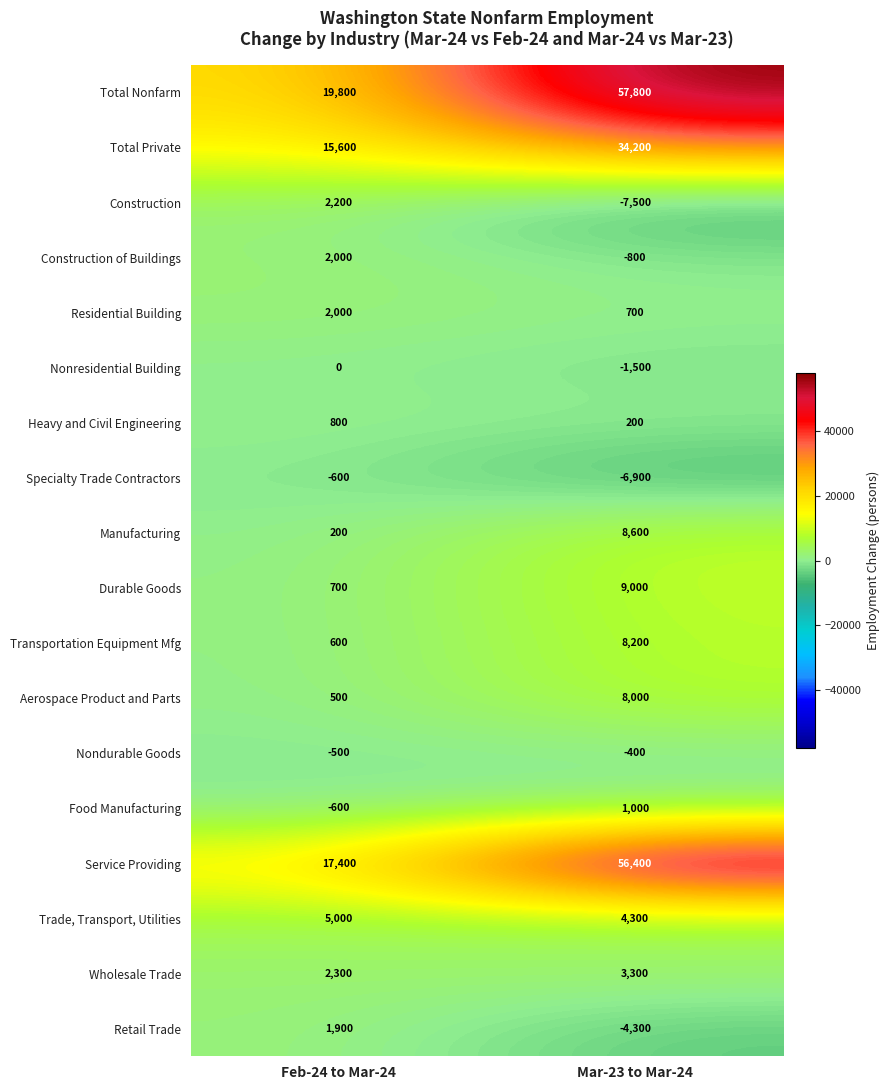

What is the total value across all series at Mar-23 to Mar-24?

170300